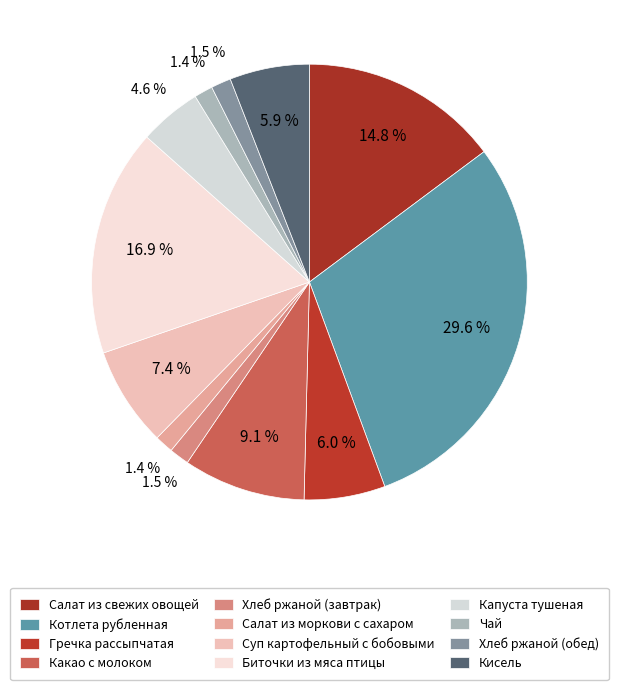

Do Хлеб ржаной (обед) and Салат из моркови с сахаром together represent more than half of the pie?

No